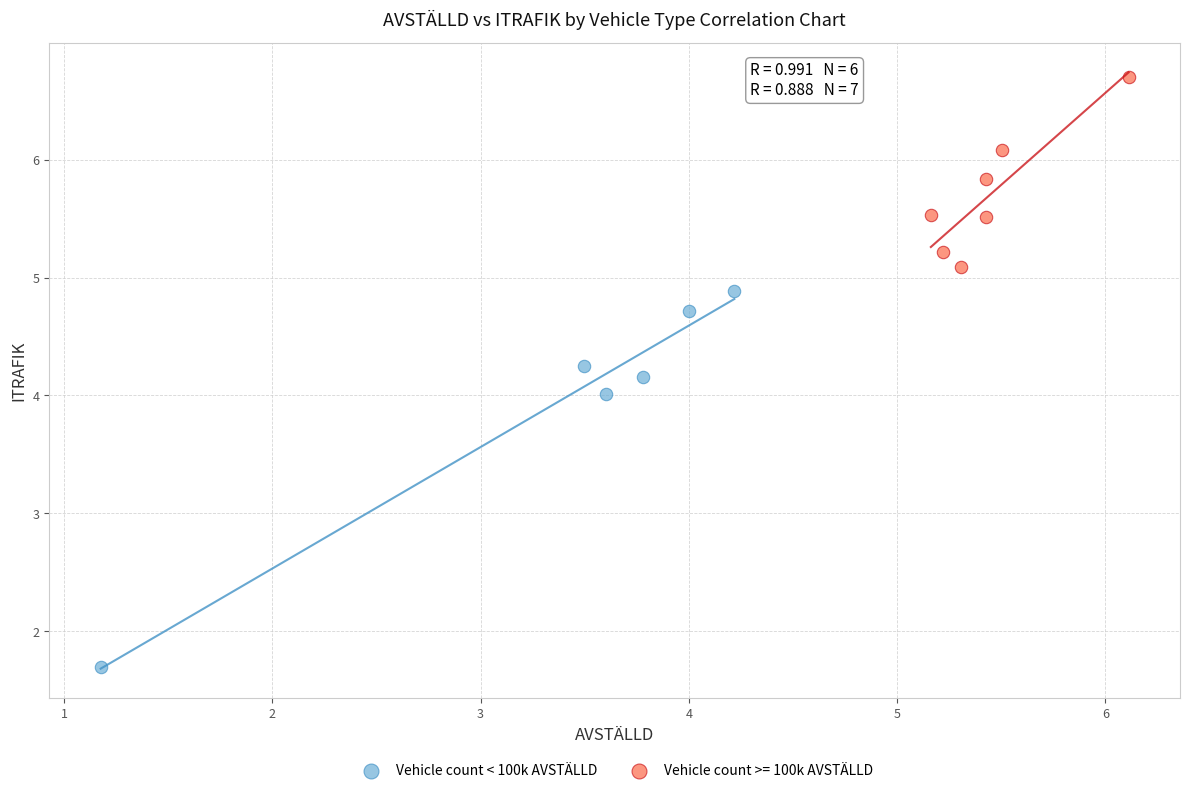

Which series contains the highest Y value?

Vehicle count >= 100k AVSTÄLLD